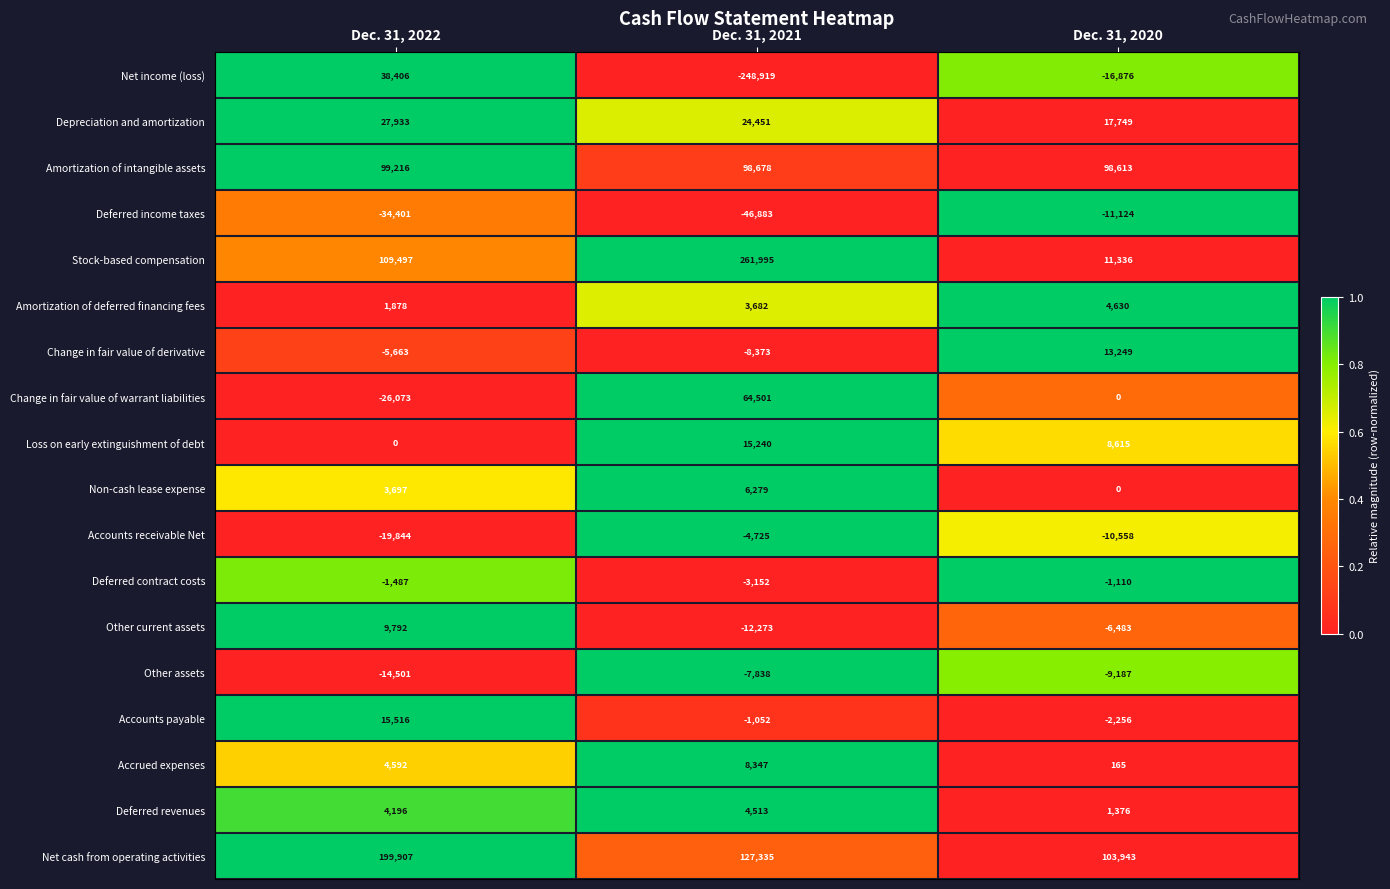

List the series in order of their peak value, highest first.

Stock-based compensation, Net cash from operating activities, Amortization of intangible assets, Change in fair value of warrant liabilities, Net income (loss), Depreciation and amortization, Accounts payable, Loss on early extinguishment of debt, Change in fair value of derivative, Other current assets, Accrued expenses, Non-cash lease expense, Amortization of deferred financing fees, Deferred revenues, Deferred contract costs, Accounts receivable Net, Other assets, Deferred income taxes